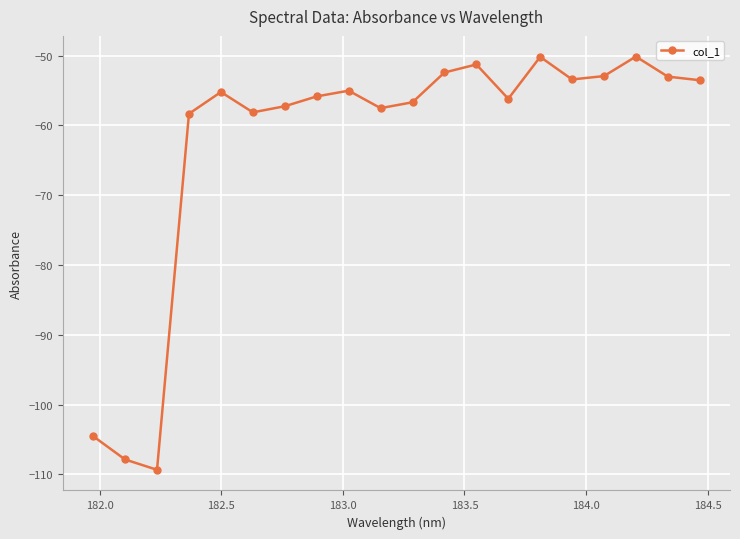

How many lines are shown in the chart?

1